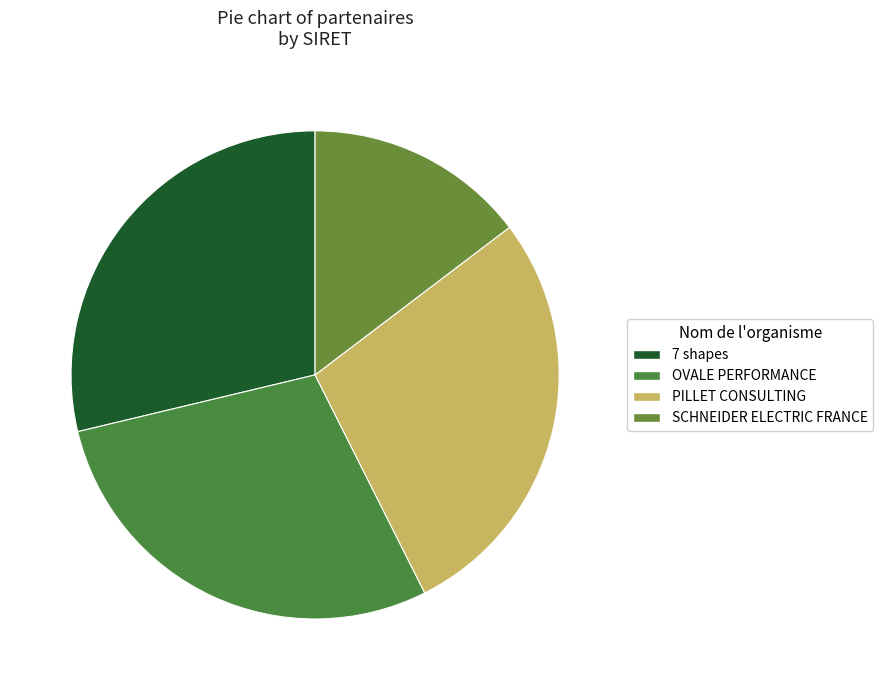

Does any single category account for the majority?

No